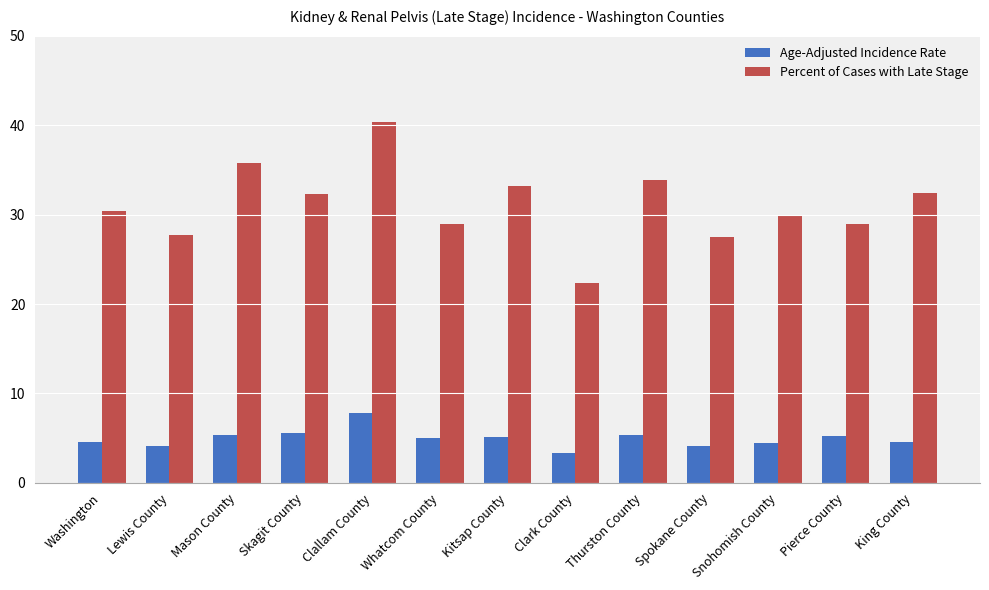

List the series in order of their overall mean, lowest first.

Age-Adjusted Incidence Rate, Percent of Cases with Late Stage